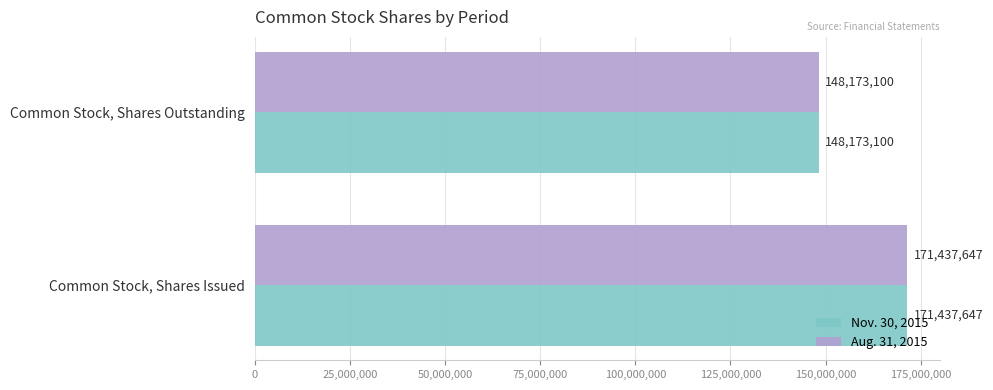

Rank the categories by Aug. 31, 2015 value from lowest to highest.

Common Stock, Shares Outstanding, Common Stock, Shares Issued